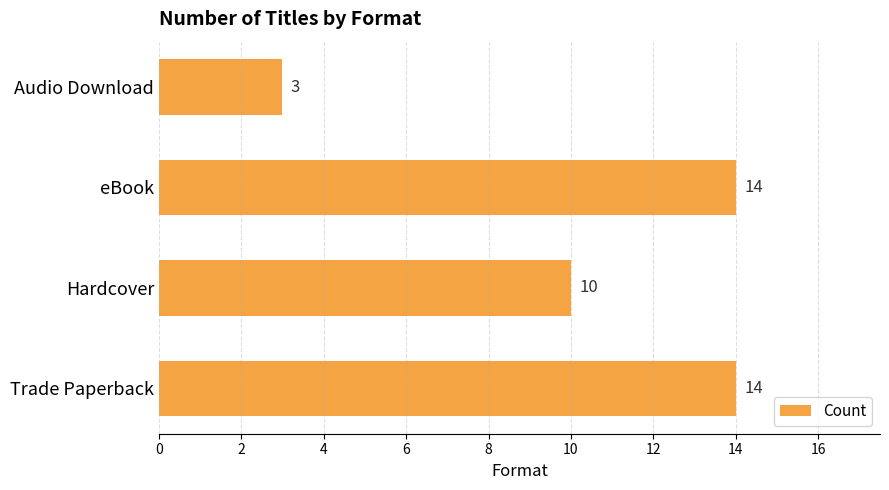

What is the sum of all values?

41